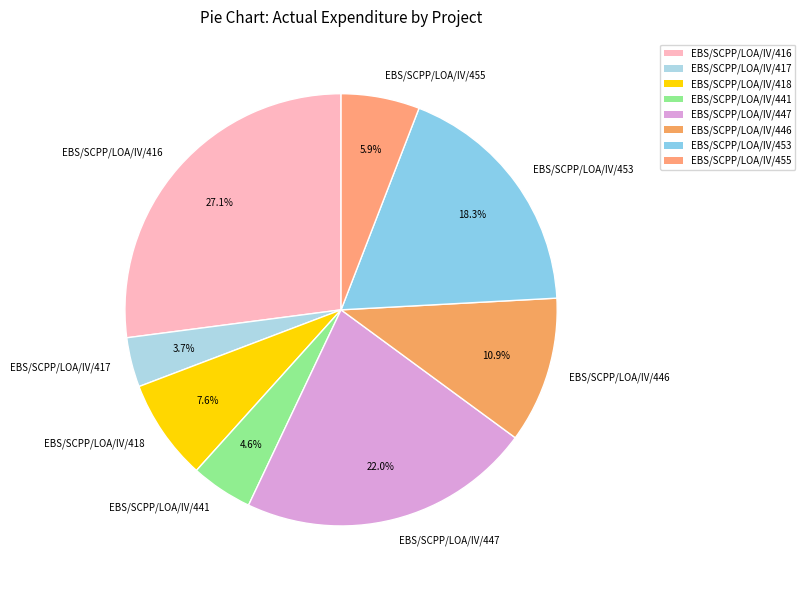

Is there a majority slice in this chart?

No